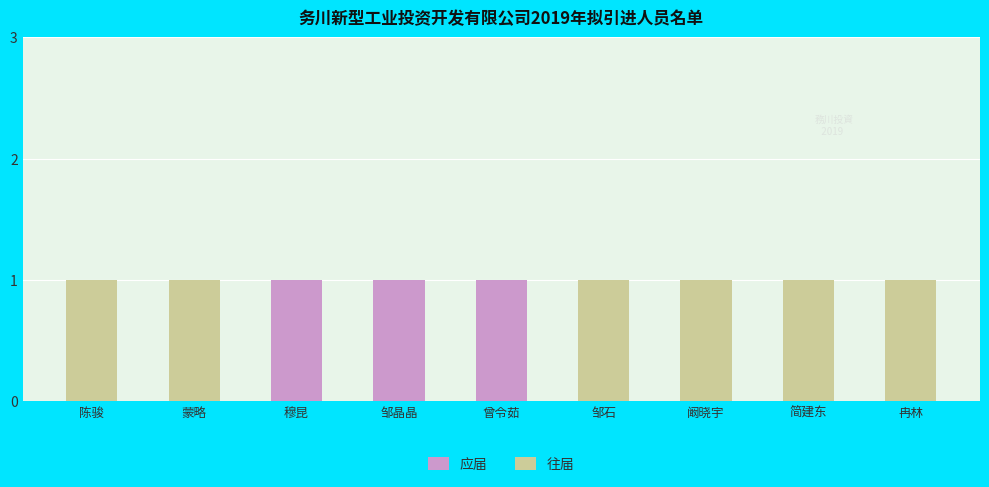

The 应届 series shows -1 at 冉林. True or false?

False